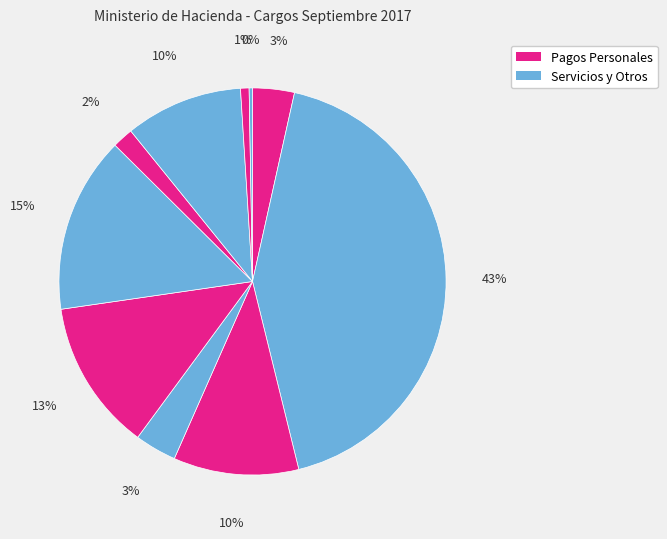

Count the number of slices in the pie.

10